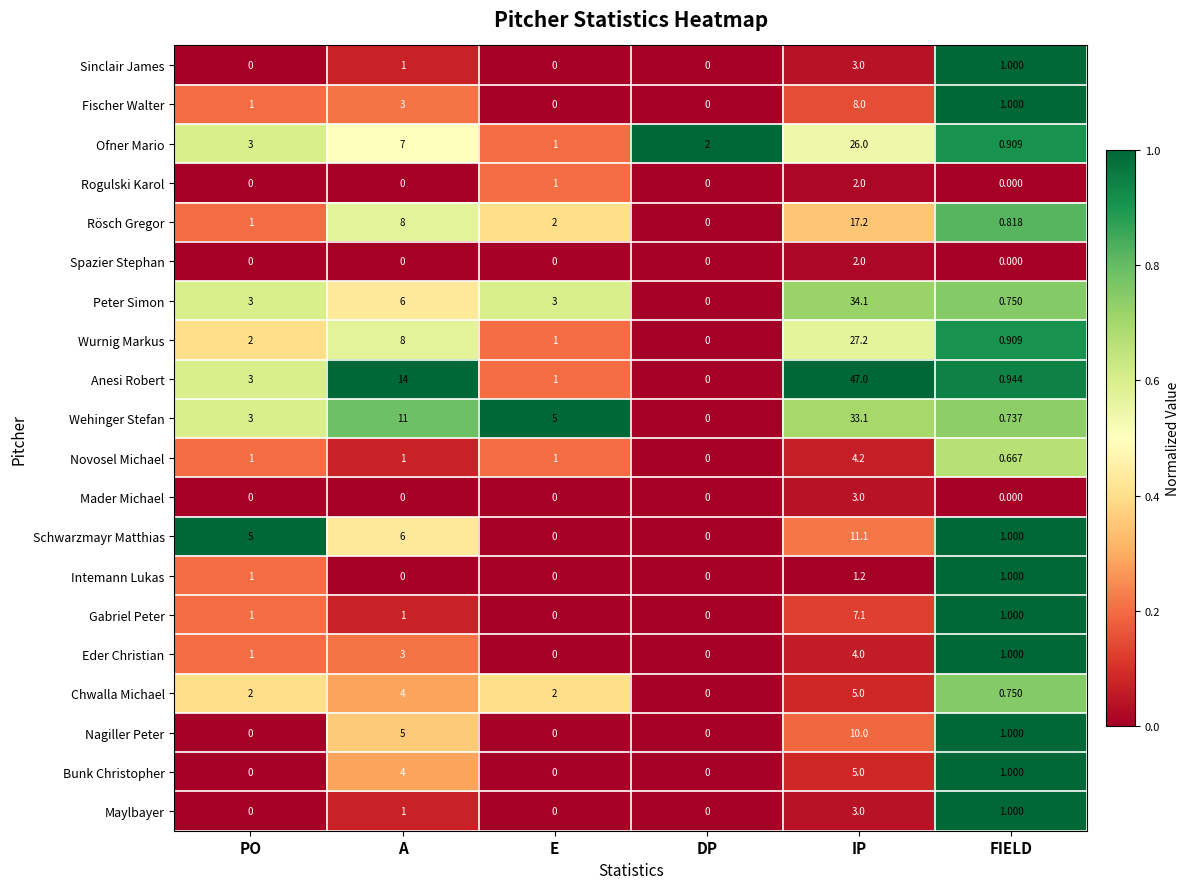

Between A and E, which series saw the biggest shift?

Anesi Robert